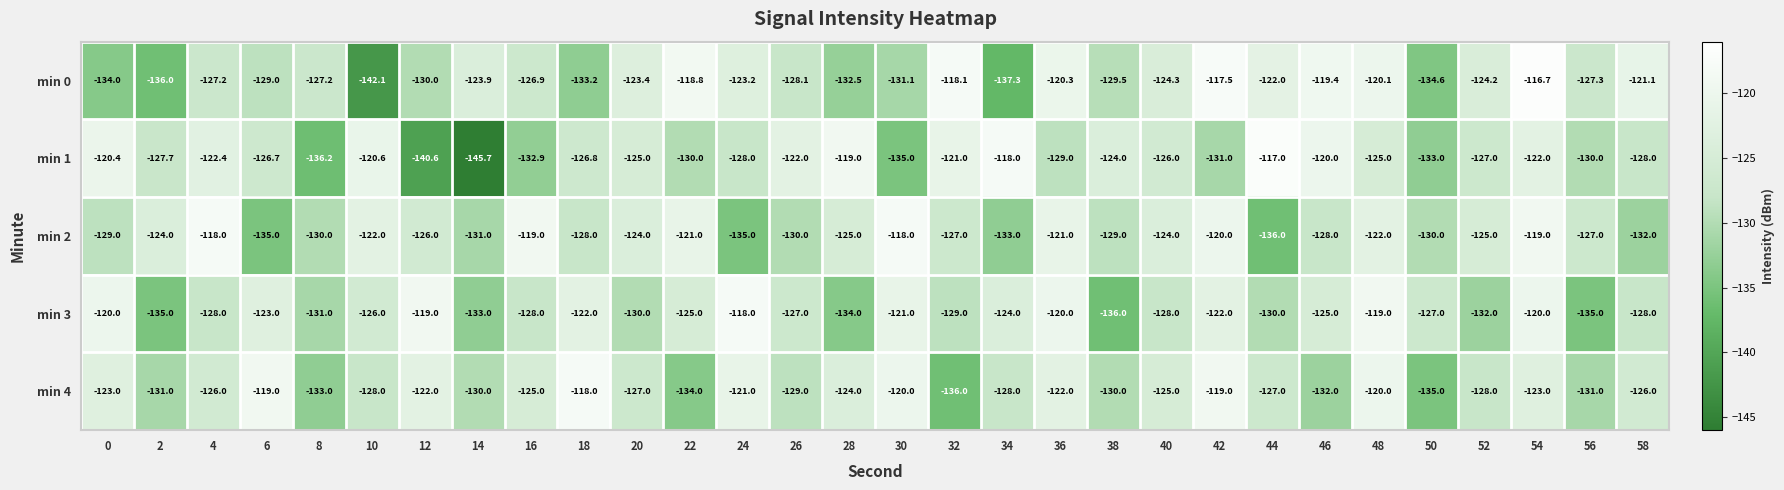

What is the spread (max minus min) of values at 2?

12.0